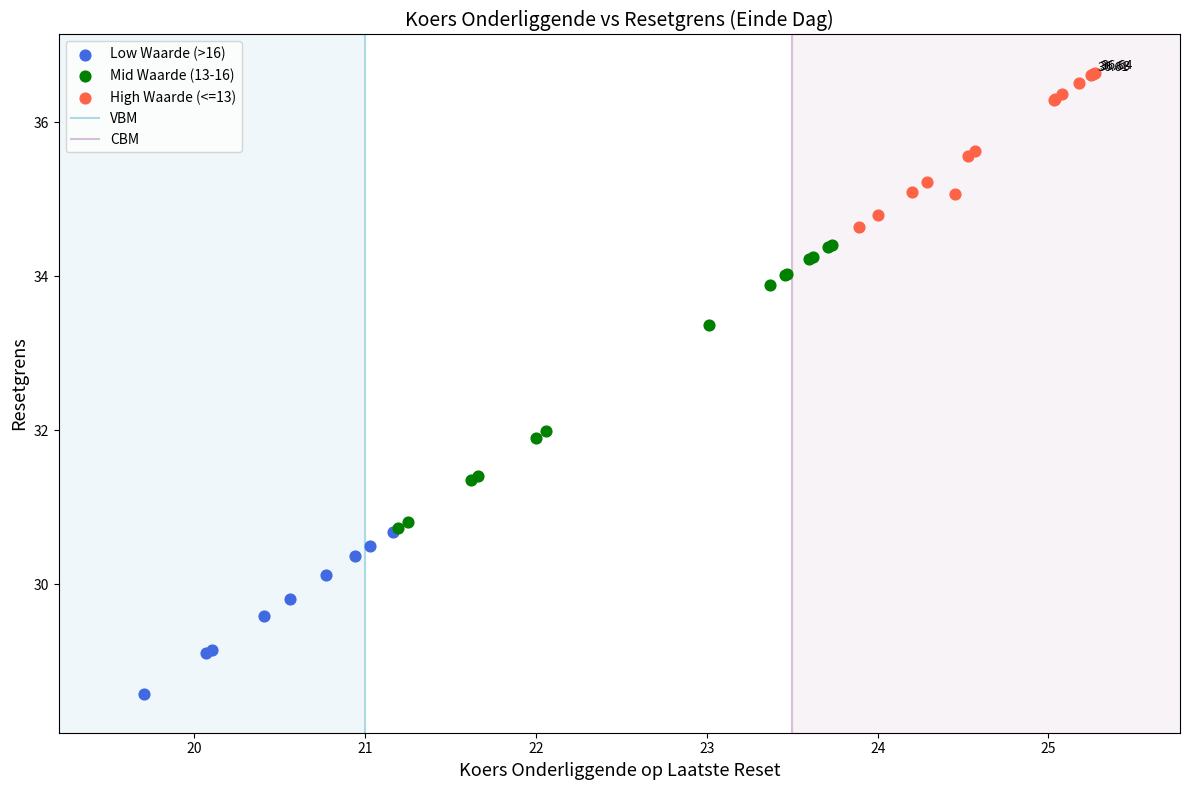

Which series reaches the maximum Y coordinate?

High Waarde (<=13)